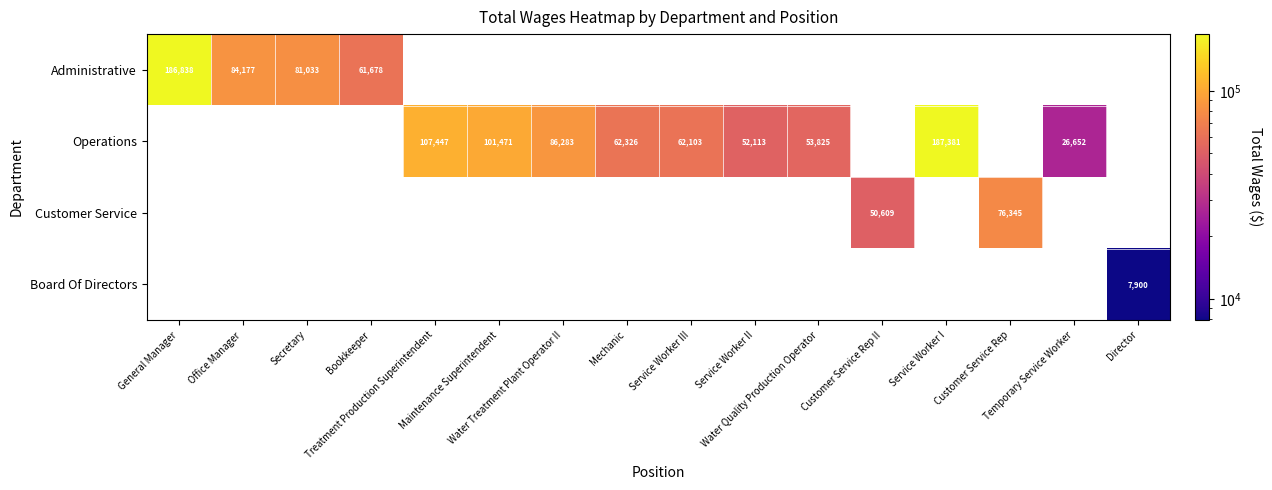

Which series has the widest spread of values?

Administrative